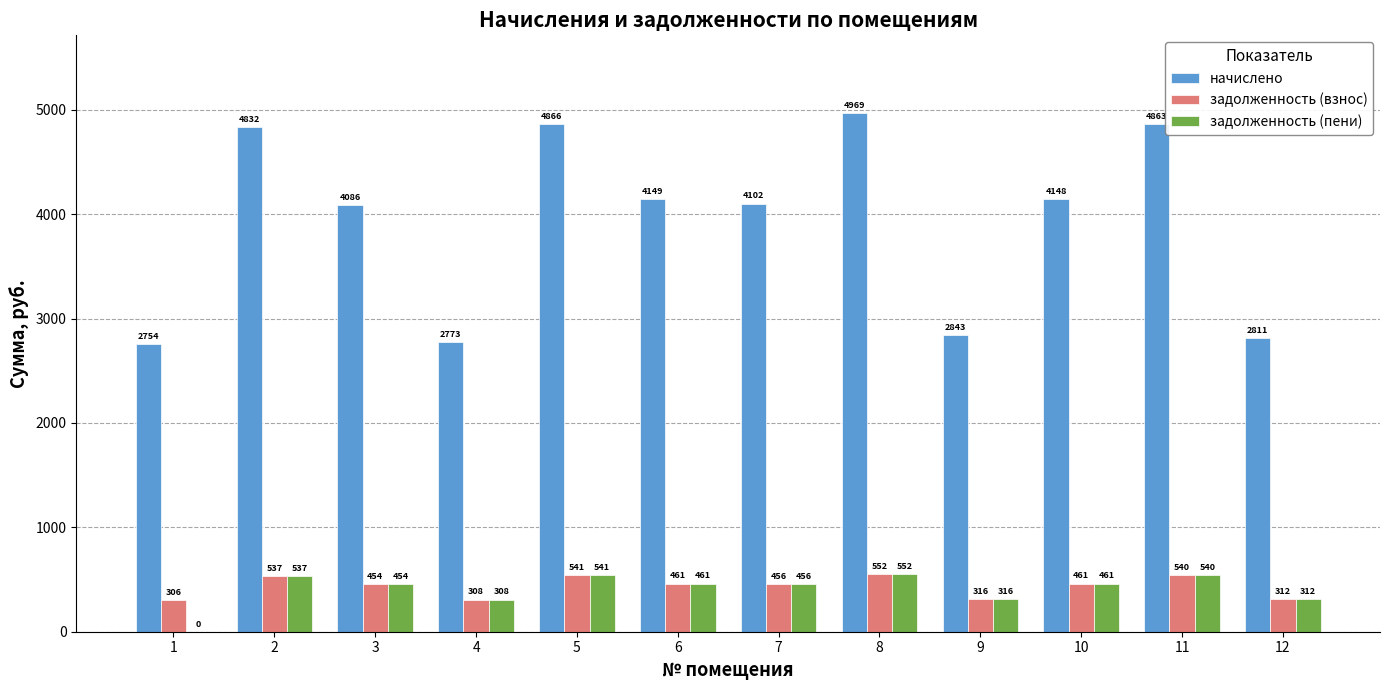

Which series has the largest total across all categories?

начислено